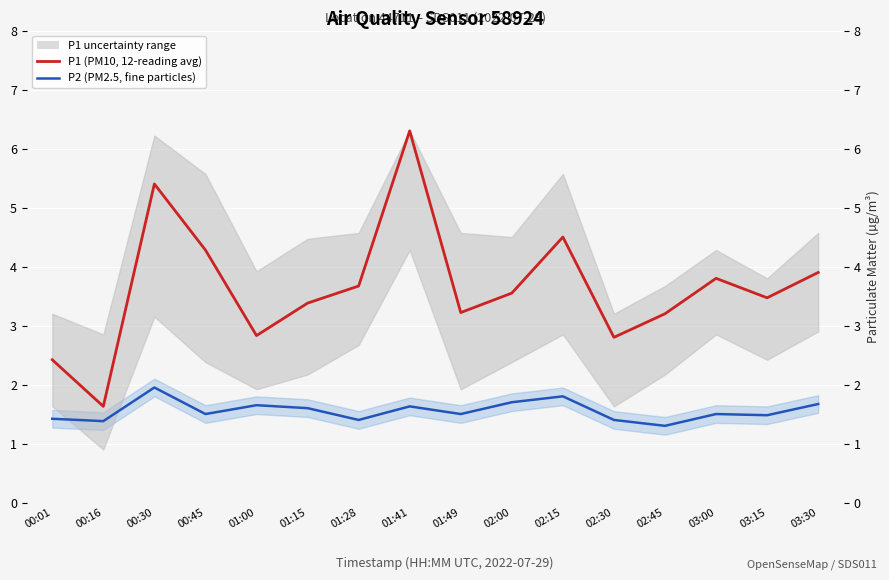

Rank the series by their maximum value, from highest to lowest.

P1 (PM10, 12-reading avg), P2 (PM2.5, fine particles)